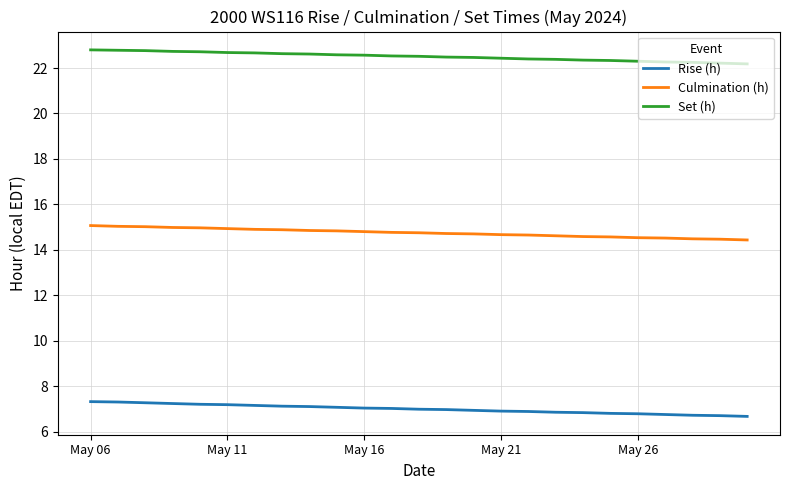

True or false: Set (h) and Rise (h) intersect in this chart.

False